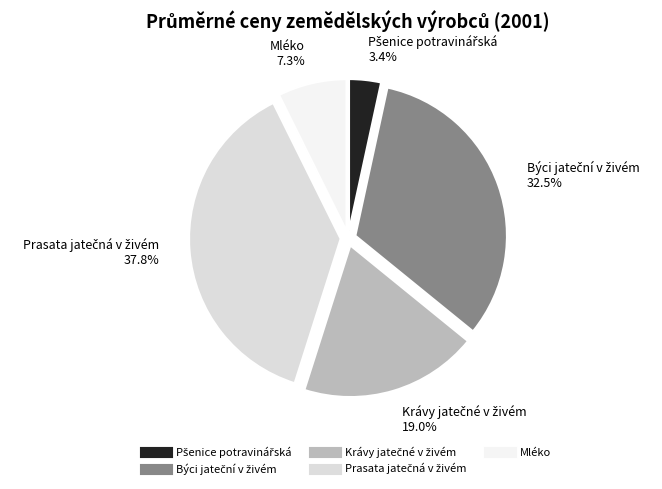

Count the number of slices in the pie.

5